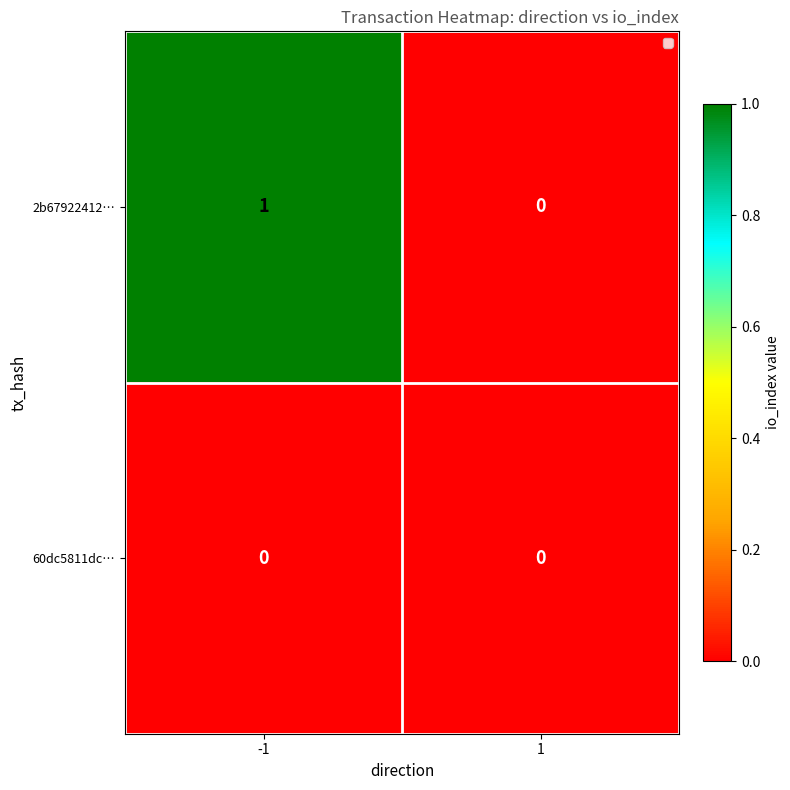

True or false: 2b67922412… has a value of 0 at 1.

True